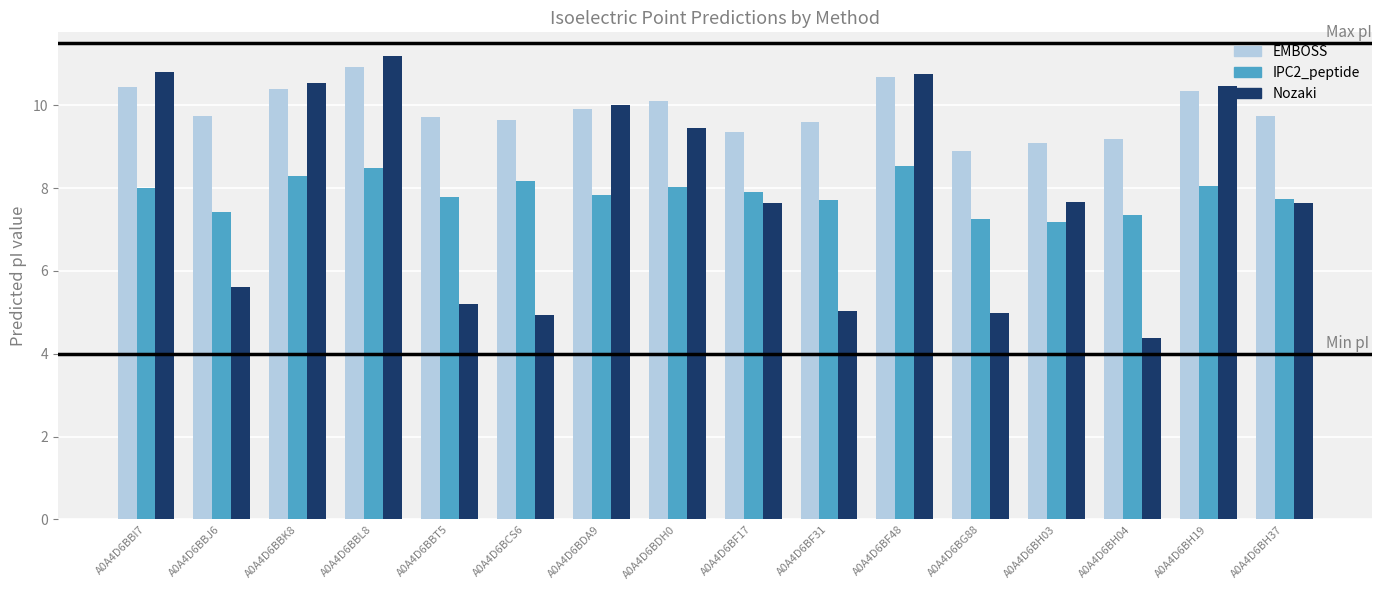

At which category does the chart reach its minimum across all series?

A0A4D6BH04